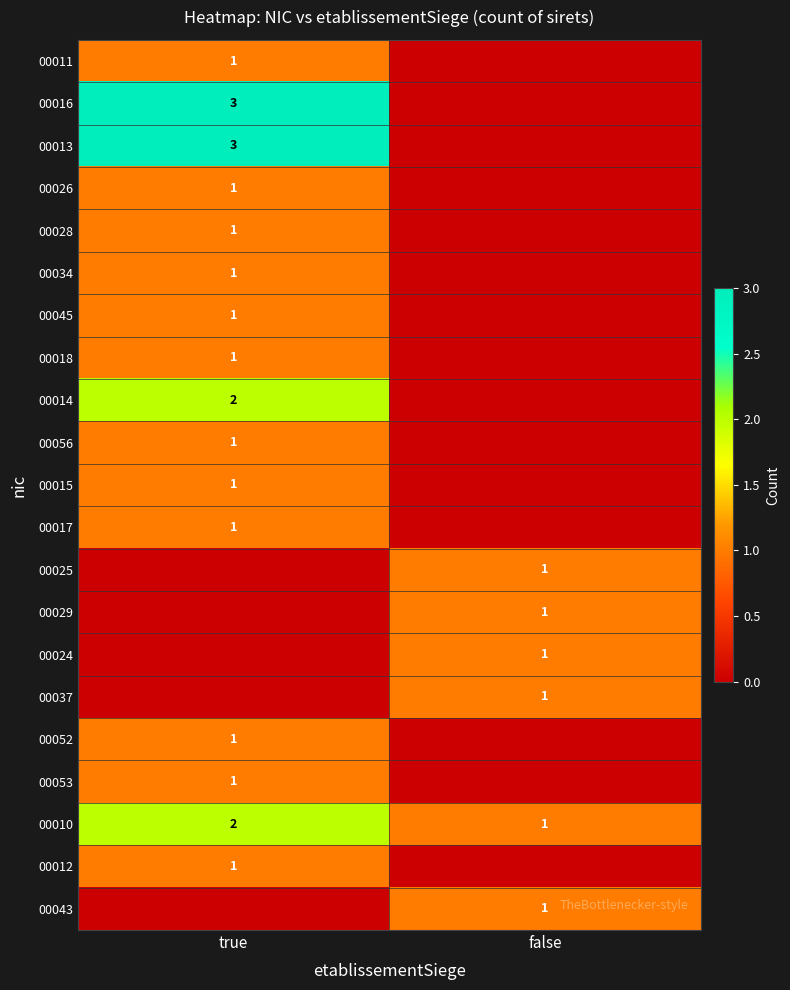

The 00013 series shows 3 at true. True or false?

True